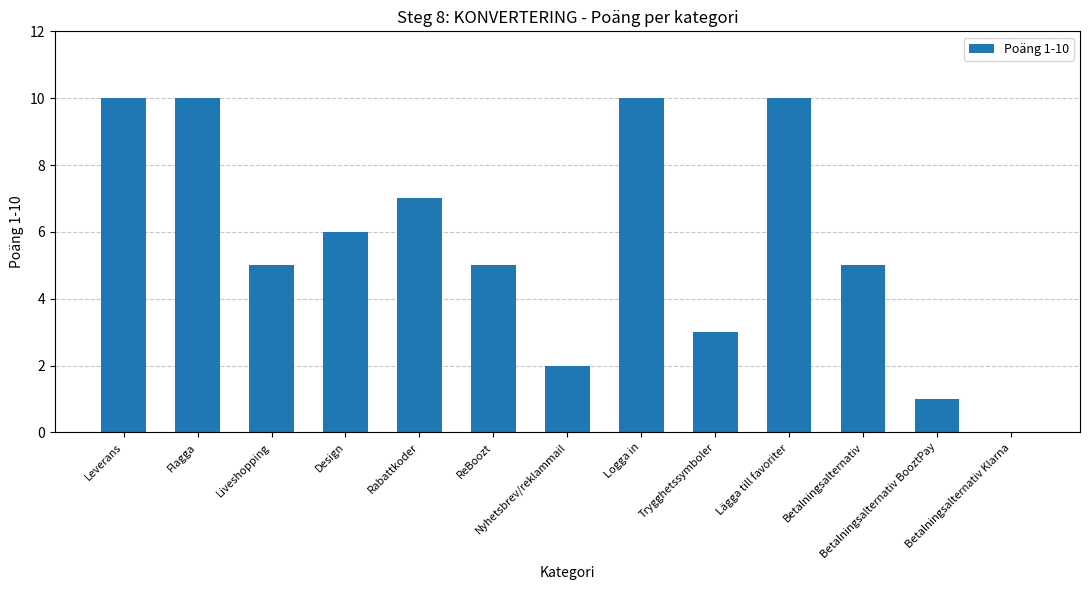

What is the maximum value shown in the chart?

10